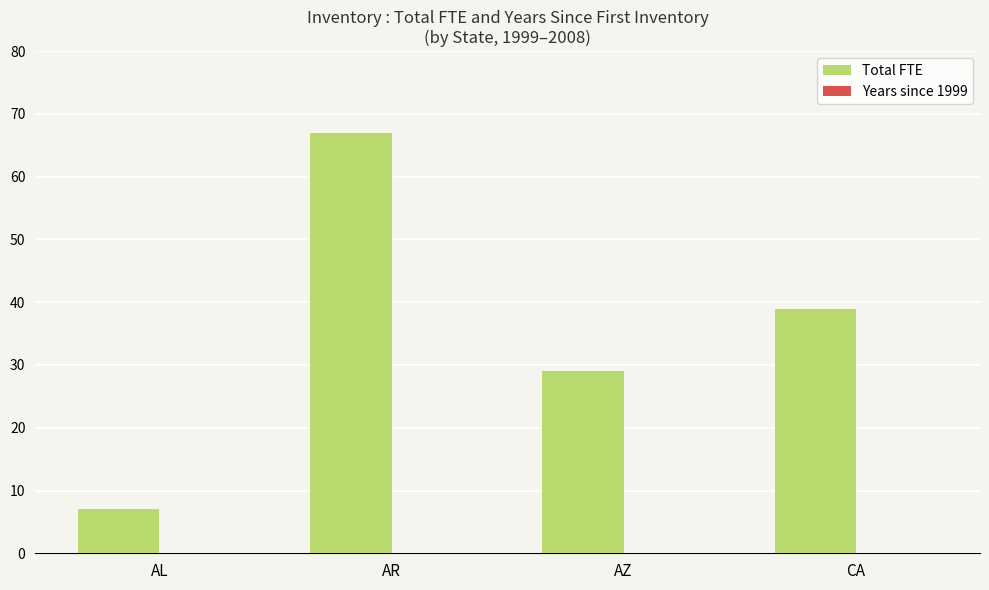

Which has a higher value, CA or AZ?

CA